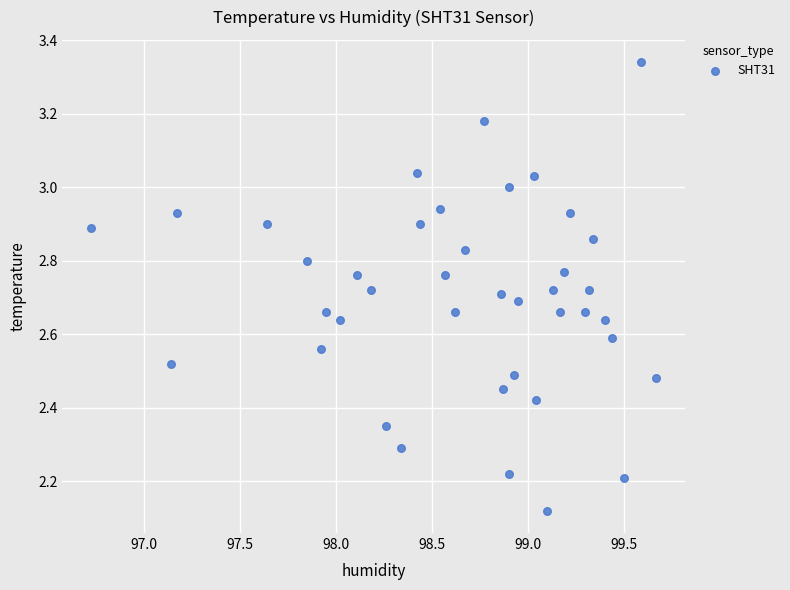

What is the range of Y values (max minus min)?

1.2